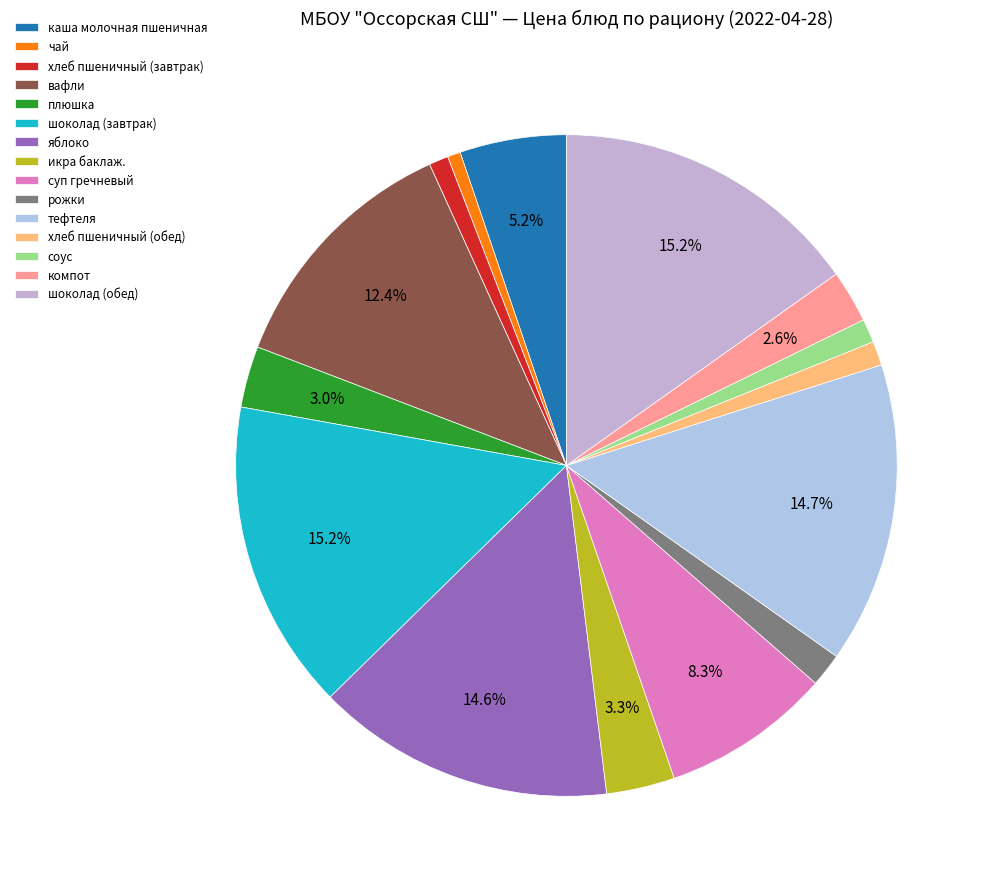

To the nearest percent, what is the difference between the largest and smallest slice percentages?

15%